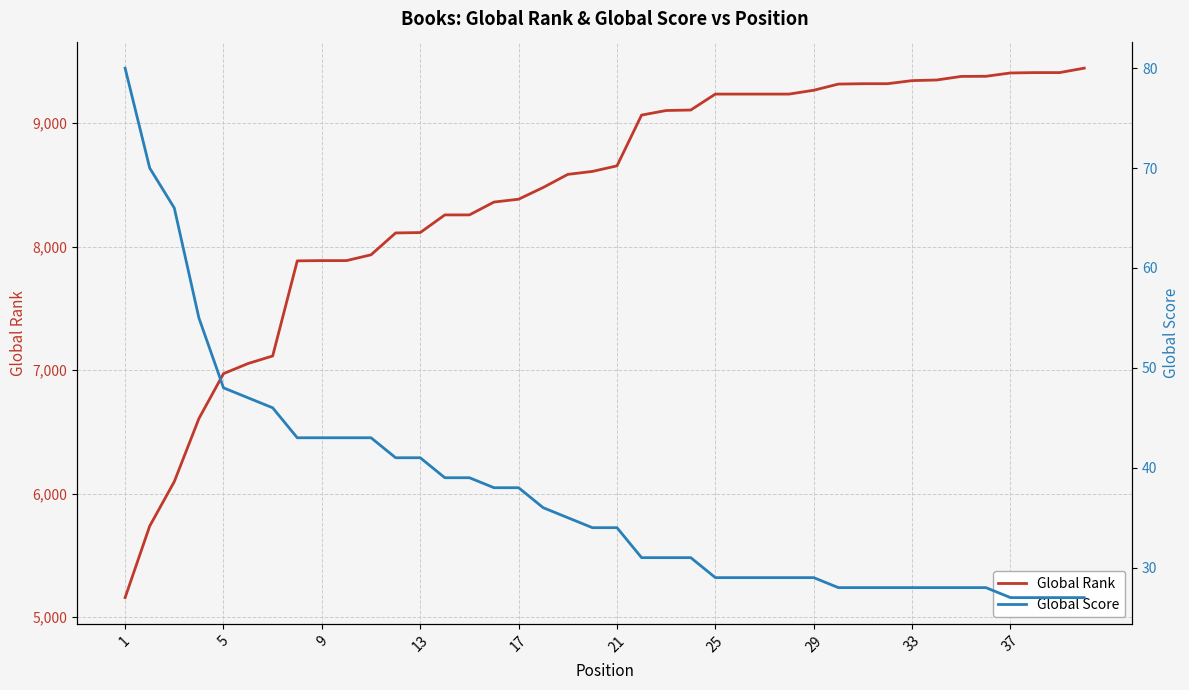

How many lines are shown in the chart?

2